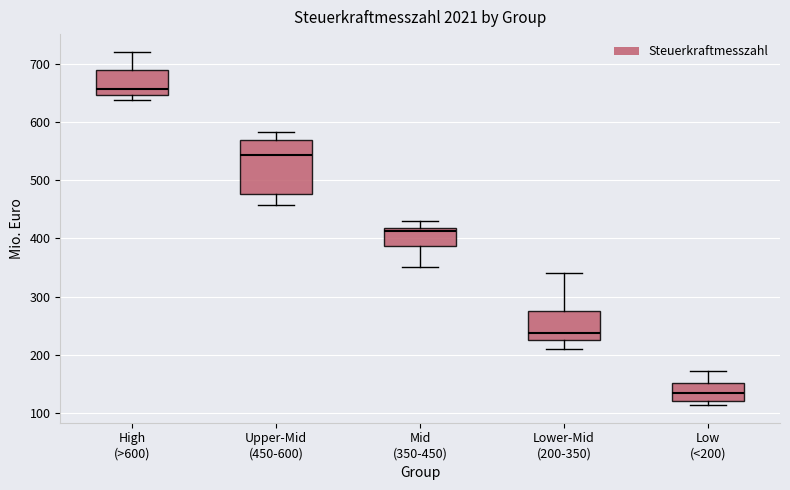

Reading left to right, transcribe this box plot: for each box, give where its median line is, the range the box spans, and where its two whiskers end, as read against the y-axis. The values are not printed on the chart, so give them approximately, as read against the axis.

High (>600): median 660, box 650 to 690, whiskers 640 to 720
Upper-Mid (450-600): median 540, box 480 to 570, whiskers 460 to 580
Mid (350-450): median 410, box 390 to 420, whiskers 350 to 430
Lower-Mid (200-350): median 240, box 230 to 280, whiskers 210 to 340
Low (<200): median 130, box 120 to 150, whiskers 110 to 170